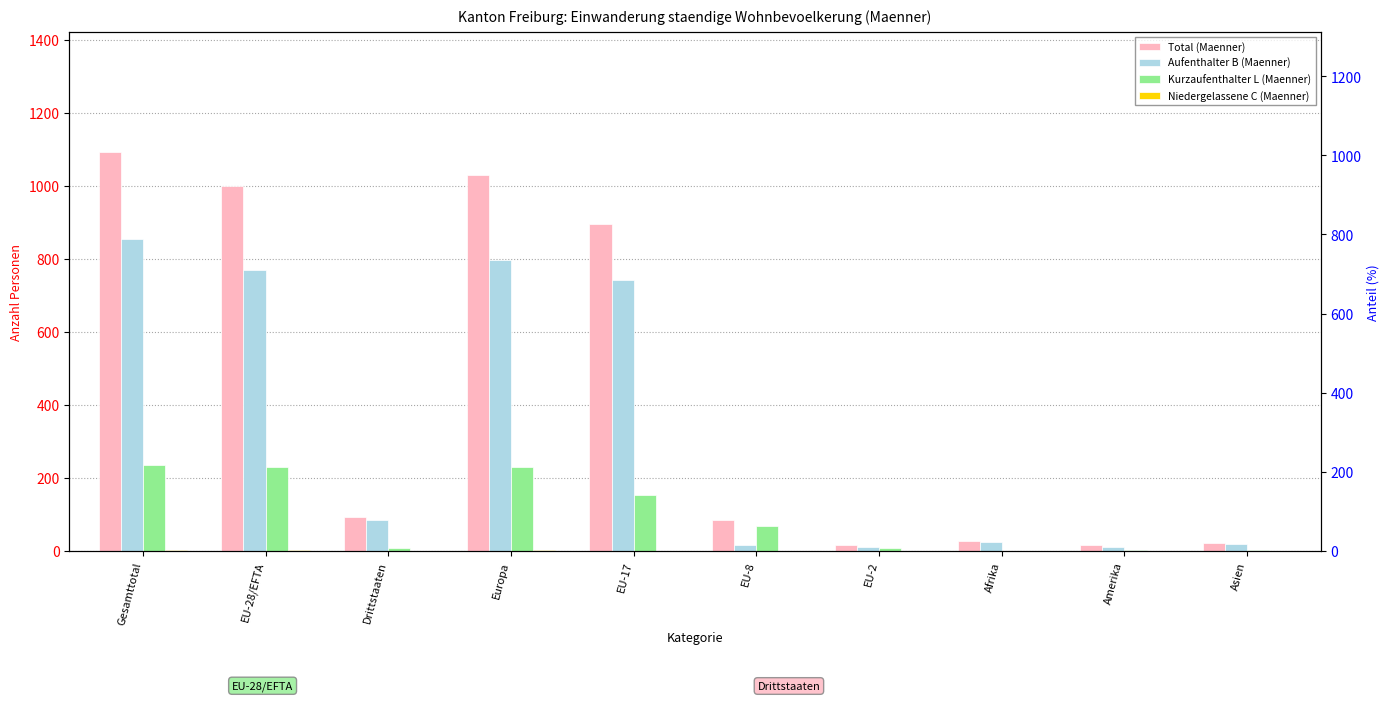

Rank the series by their maximum value, from highest to lowest.

Total (Maenner), Aufenthalter B (Maenner), Kurzaufenthalter L (Maenner), Niedergelassene C (Maenner)